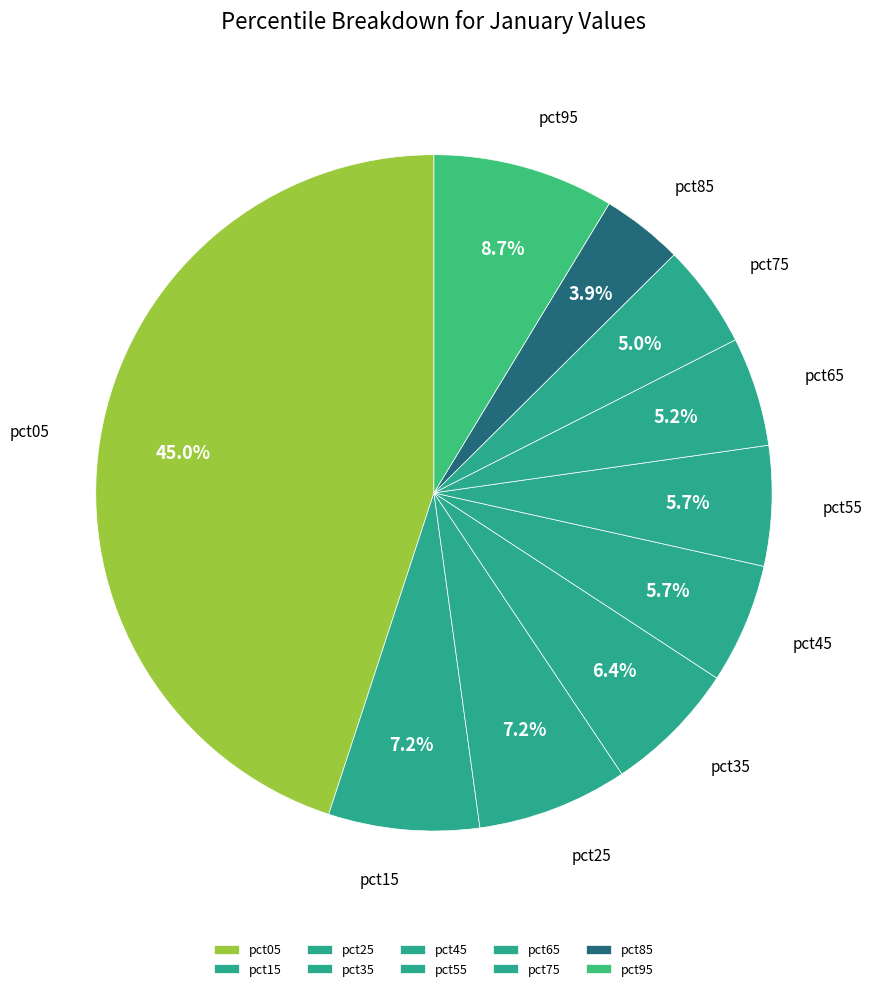

What percentage do pct75 and pct65 together represent?

10.2%